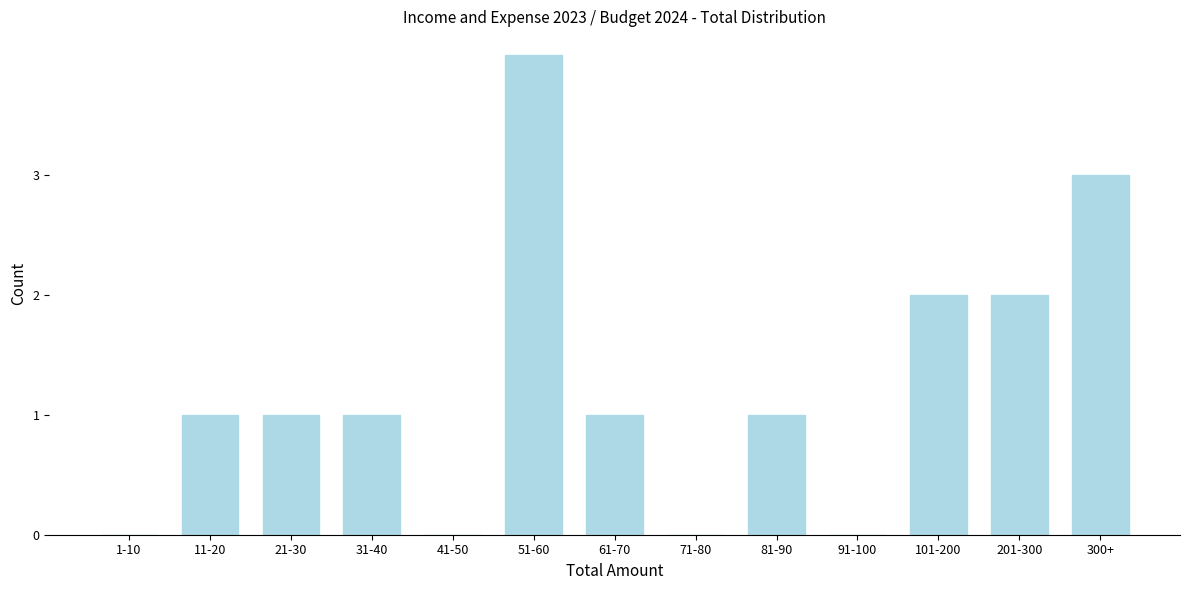

Reading left to right, extract all data points from this chart.

1-10=0	11-20=1	21-30=1	31-40=1	41-50=0	51-60=4	61-70=1	71-80=0	81-90=1	91-100=0	101-200=2	201-300=2	300+=3